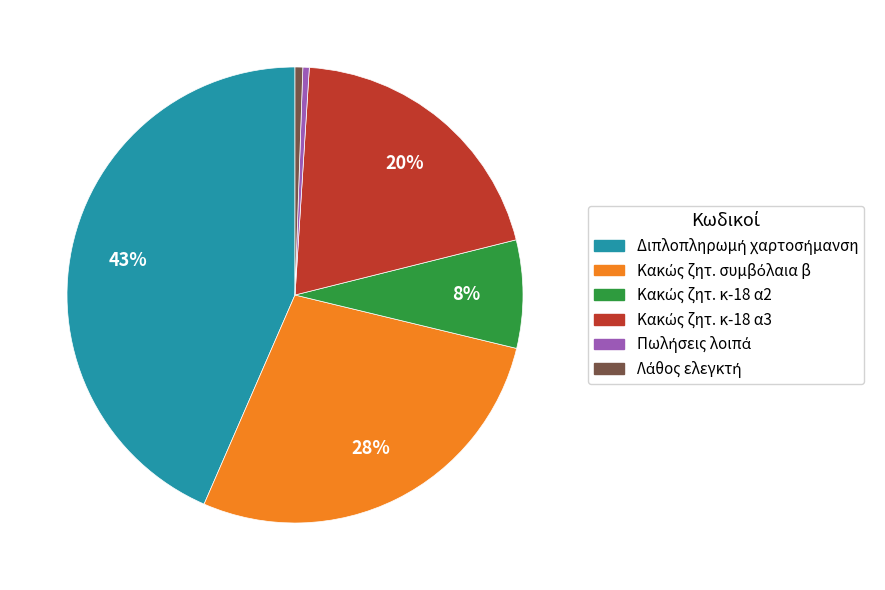

Is there a majority slice in this chart?

No